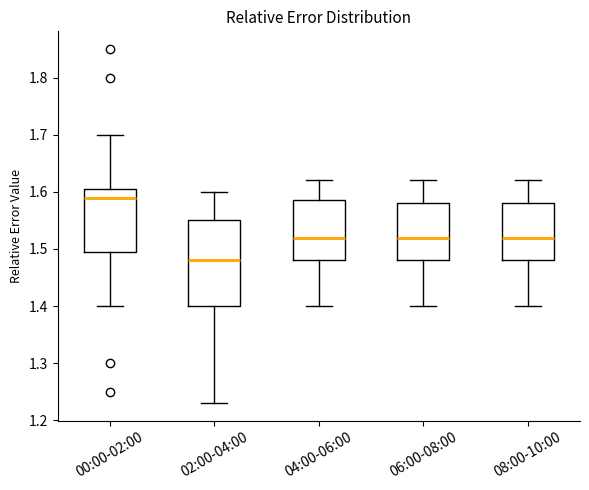

Which box is the tallest, from its lower edge to its upper edge?

02:00-04:00